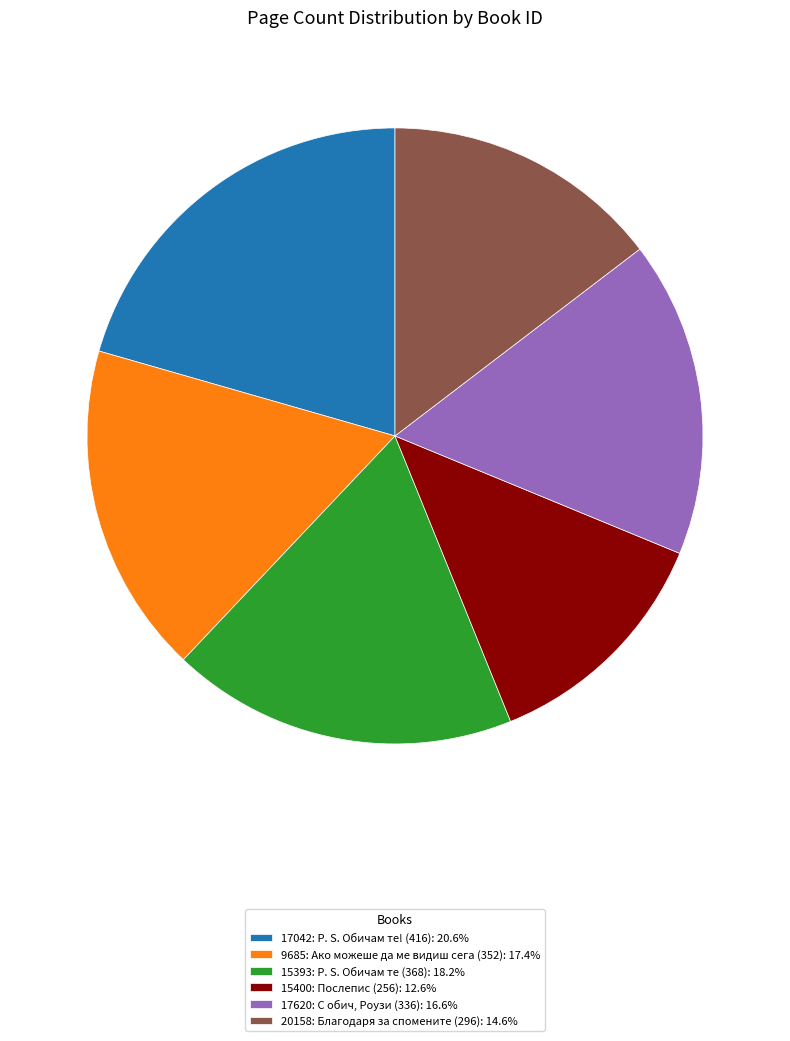

Approximately how many times larger is the value at 15400: Послепис (256): 12.6% compared to 9685: Ако можеше да ме видиш сега (352): 17.4%?

0.7